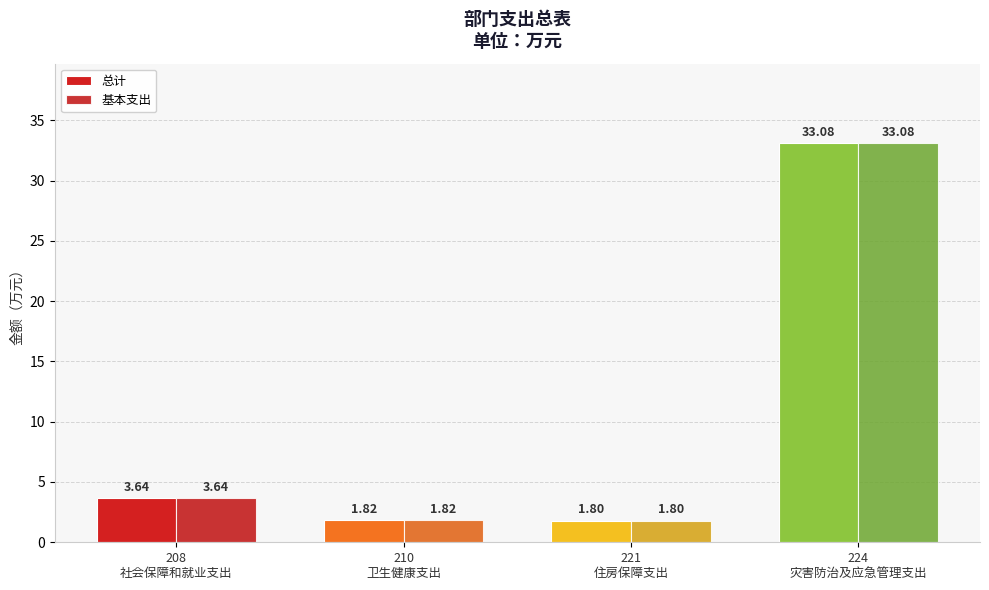

The 基本支出 series shows 33.1 at 224
灾害防治及应急管理支出. True or false?

True